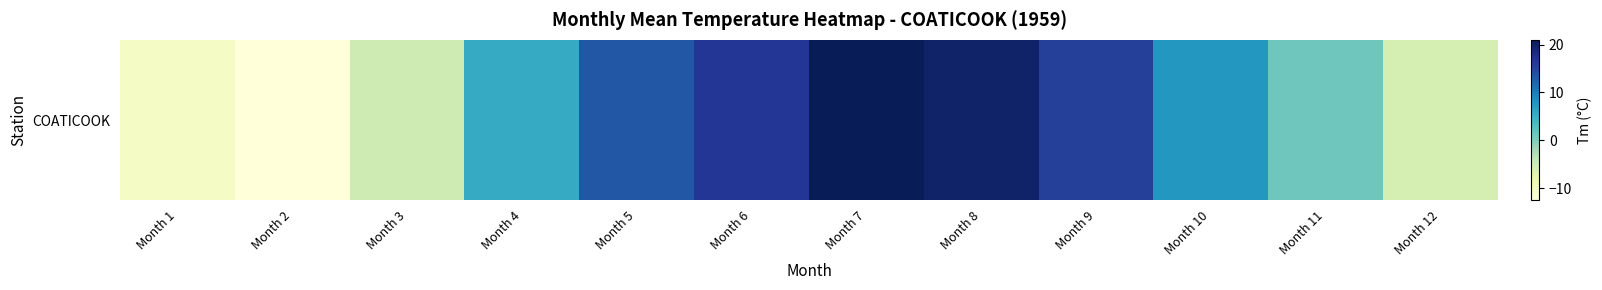

The value at Month 3 is -6.2. True or false?

False